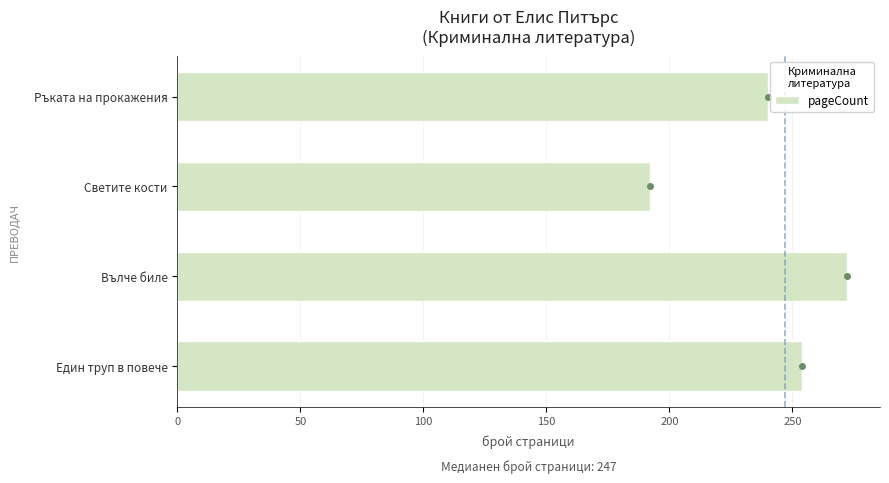

How many values are below 254?

2